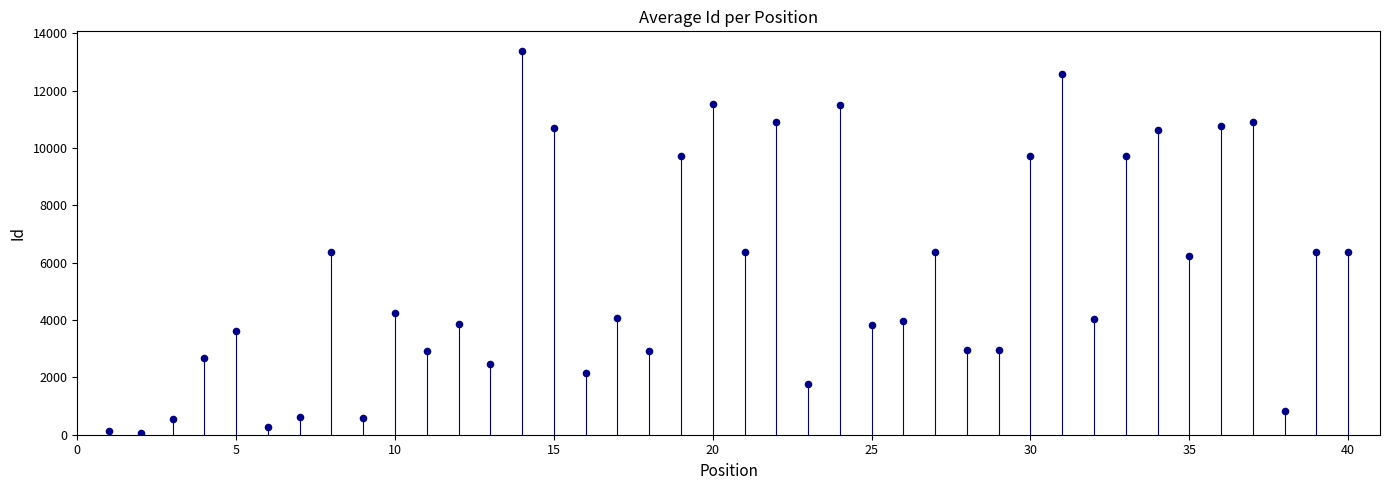

What is the range of Y values (max minus min)?

13341